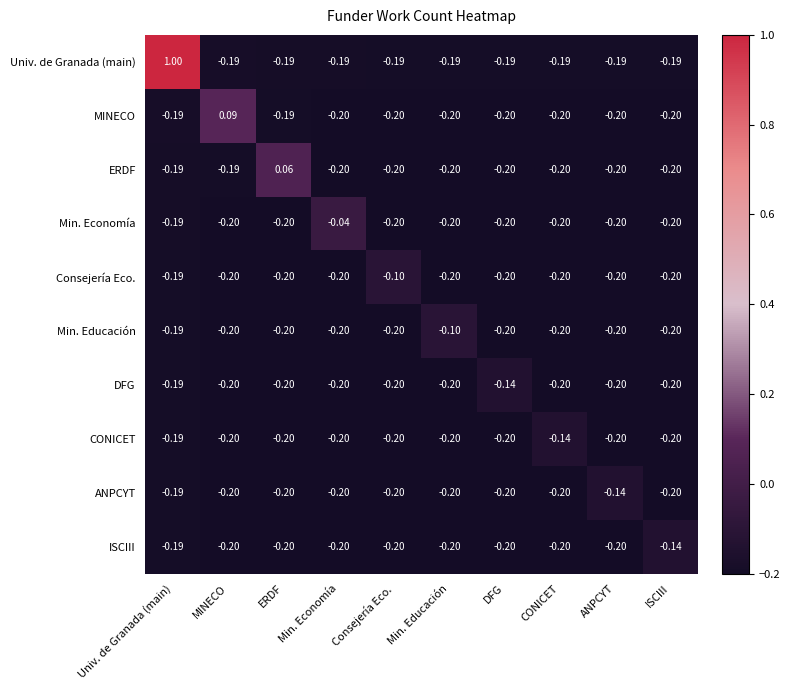

How many data points does each series have?

10